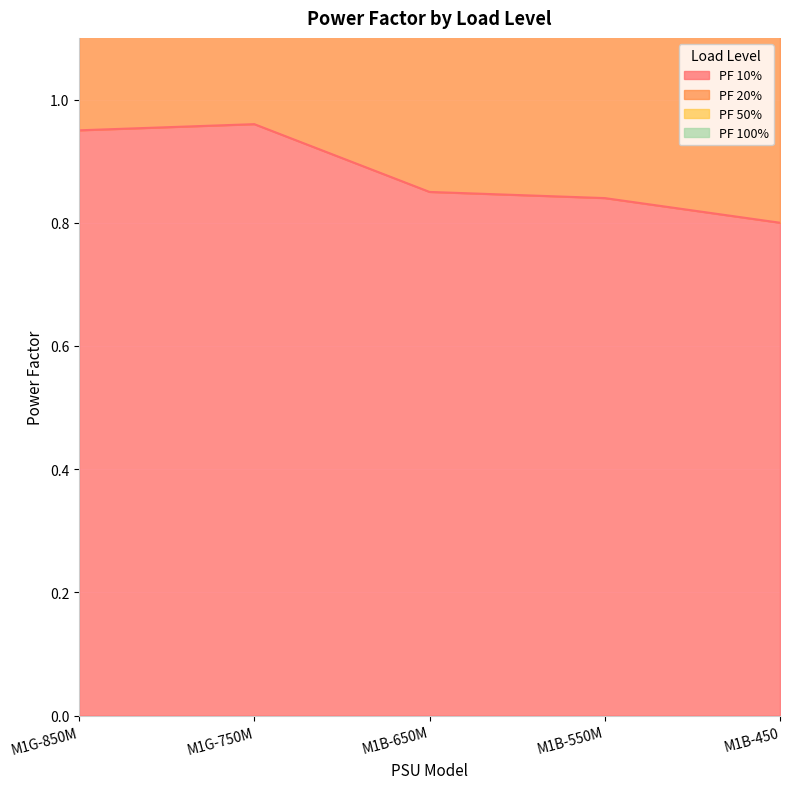

At which category does the chart reach its minimum across all series?

M1B-450